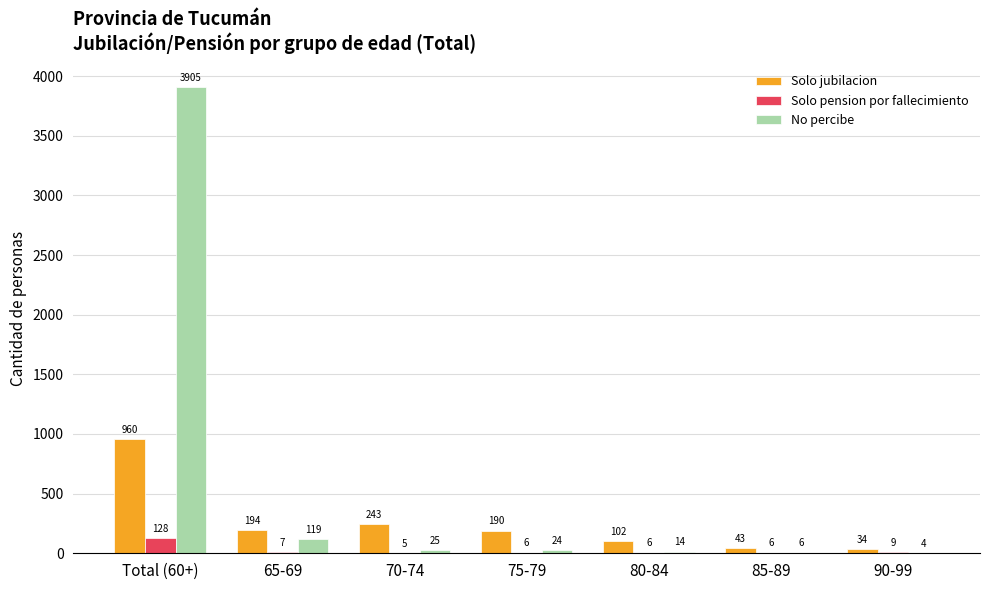

Reading left to right, what are all the values shown in this chart?

Solo jubilacion: Total (60+)=960	65-69=194	70-74=243	75-79=190	80-84=102	85-89=43	90-99=34
Solo pension por fallecimiento: Total (60+)=128	65-69=7	70-74=5	75-79=6	80-84=6	85-89=6	90-99=9
No percibe: Total (60+)=3905	65-69=119	70-74=25	75-79=24	80-84=14	85-89=6	90-99=4